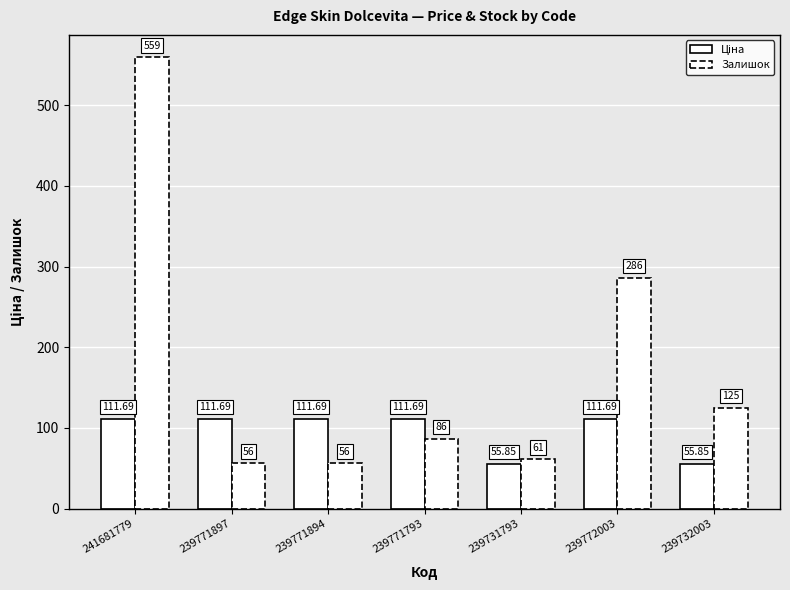

Is the value of Ціна at 241681779 greater than the value of Залишок at 239732003?

No